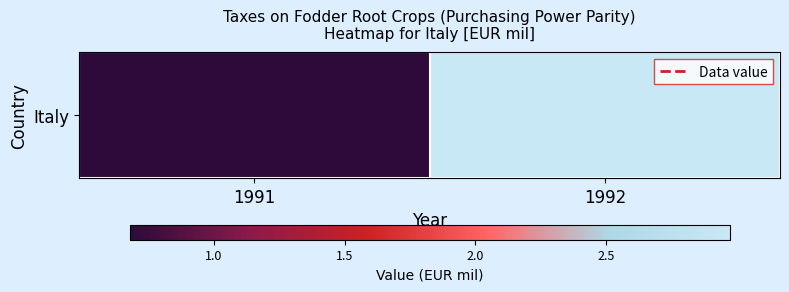

Reading left to right, transcribe all the data shown in this chart.

1991=0.7	1992=3.0